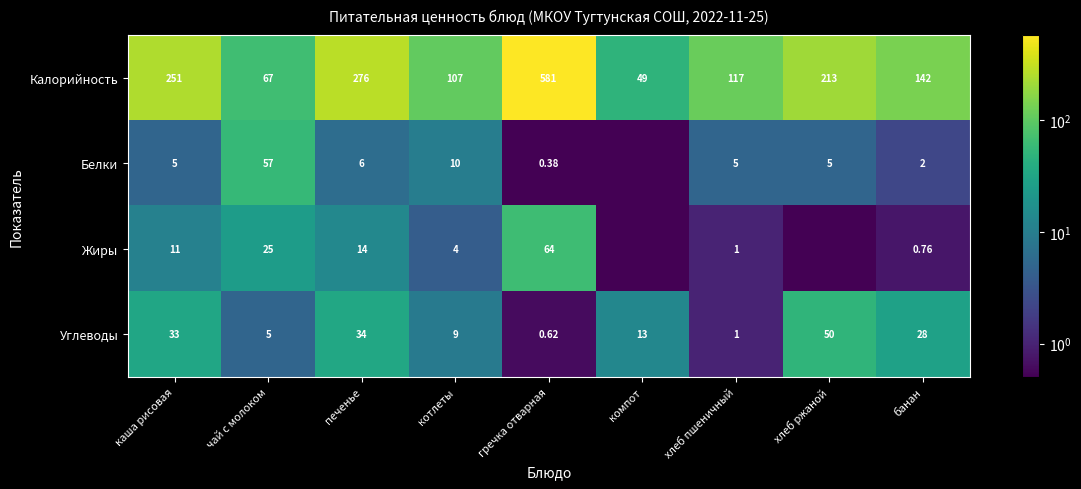

At which label does Углеводы first exceed 13?

каша рисовая